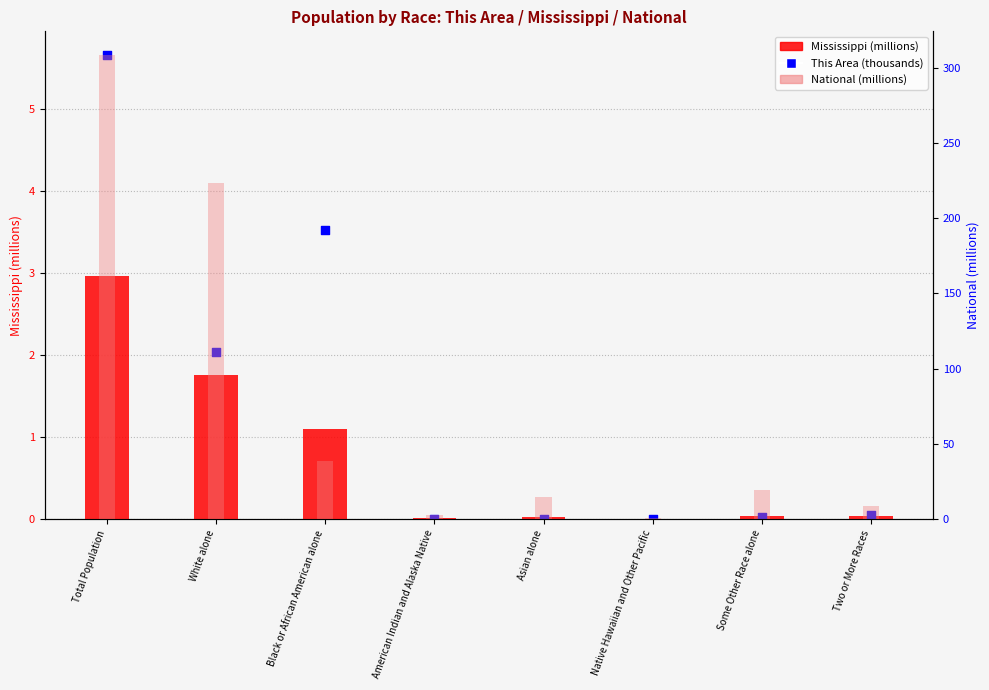

Which series has the largest Y range (max minus min)?

National (millions)